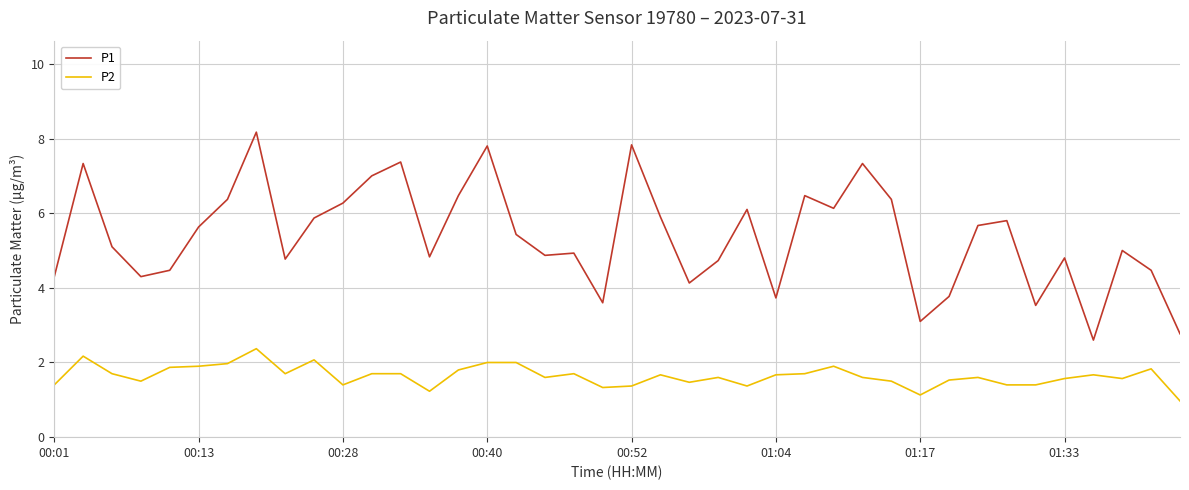

Which series has the widest spread of values?

P1